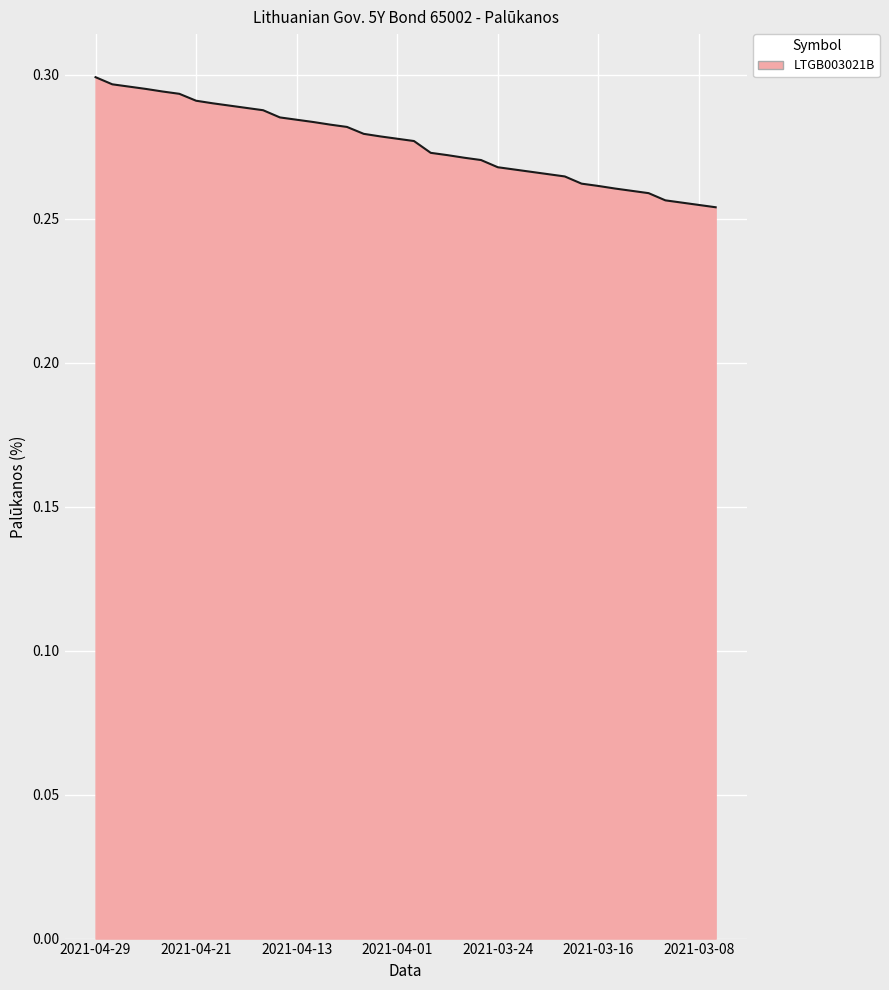

How many lines are shown in the chart?

1